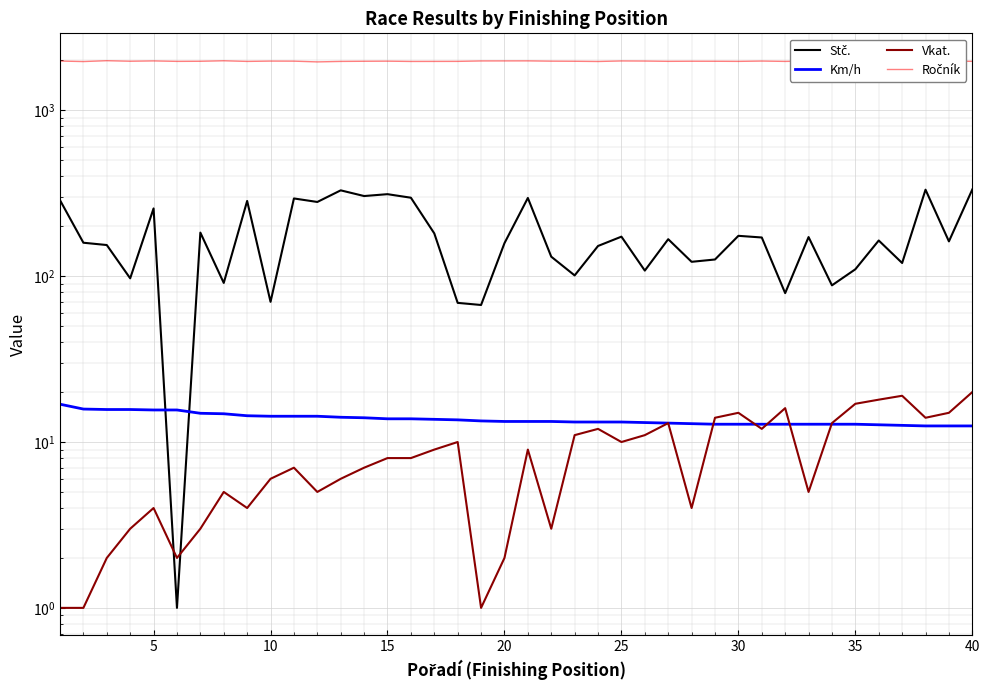

How many lines are shown in the chart?

4